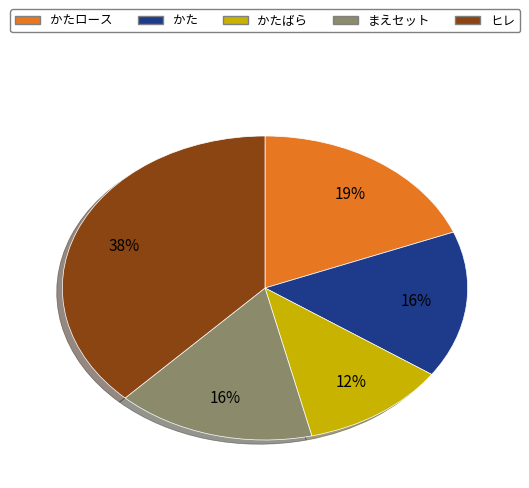

To the nearest percent, what is the difference between the largest and smallest slice percentages?

26%